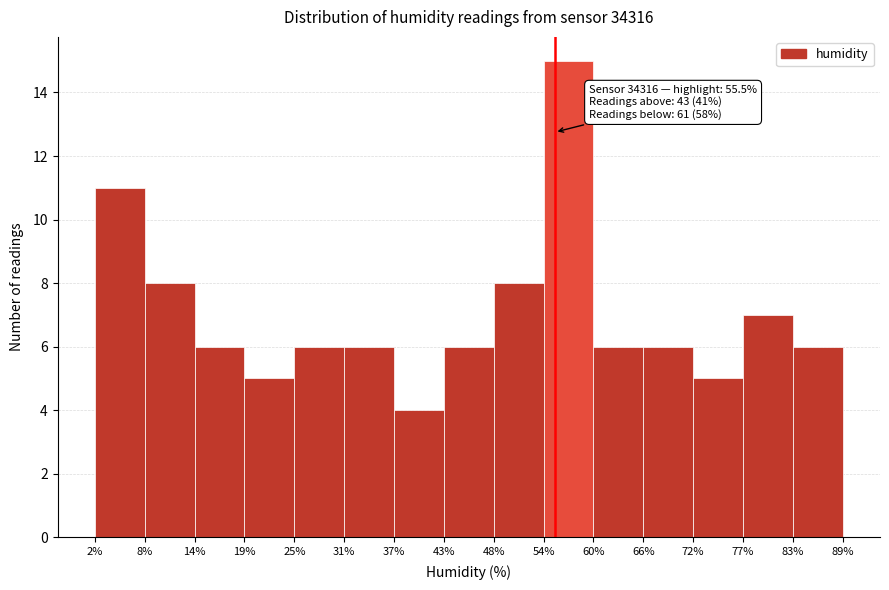

Which range on the x-axis has the tallest bar?

54% to 60%